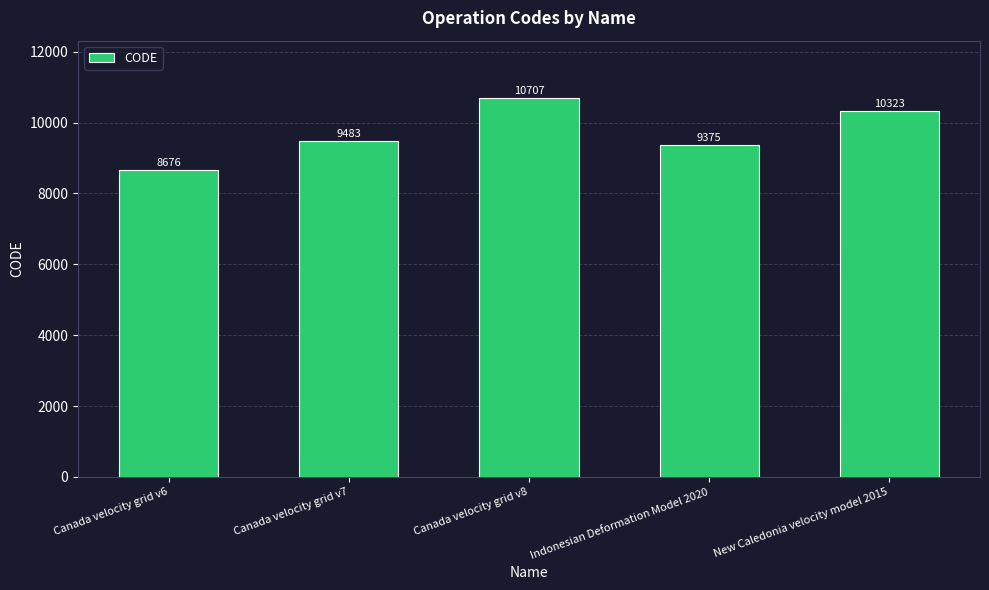

What is the change in value from Canada velocity grid v6 to Canada velocity grid v8?

+2031